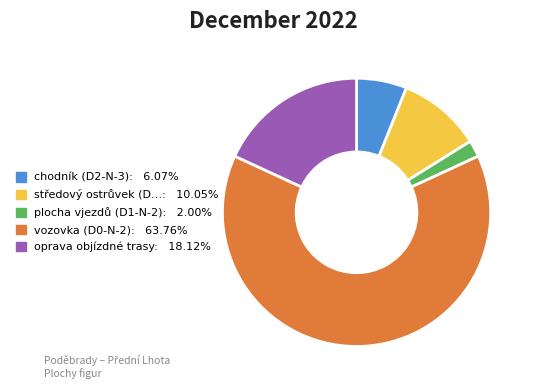

Is there any slice that represents more than half of the pie?

Yes